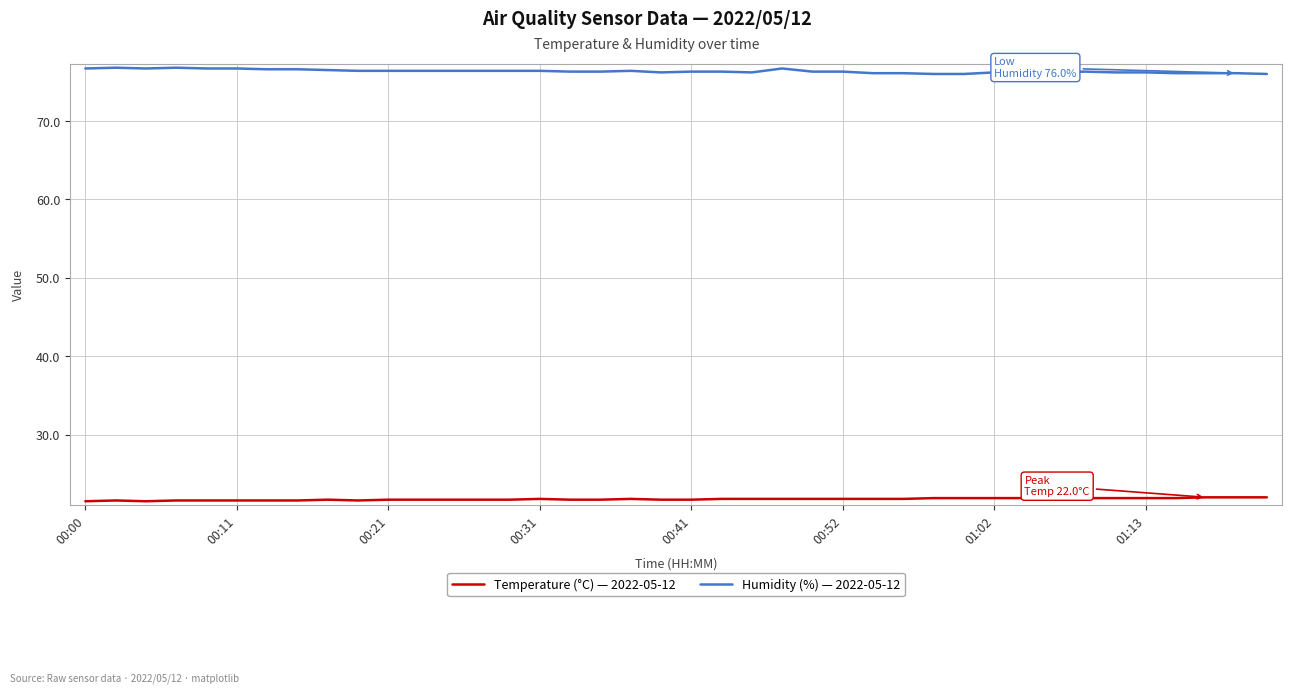

What is the smallest value displayed?

21.5